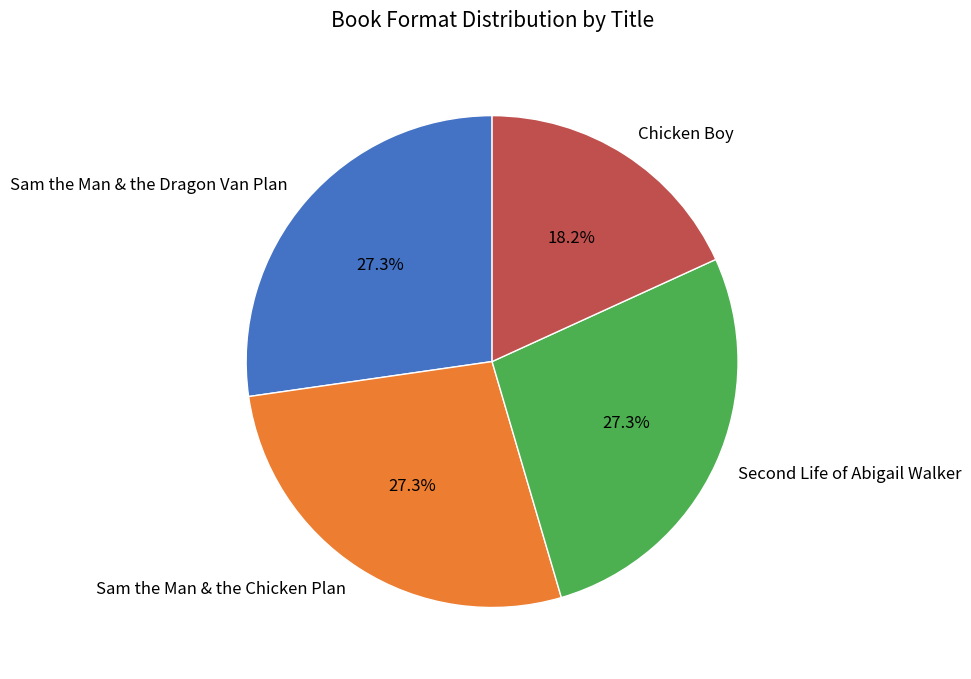

Is there a majority slice in this chart?

No